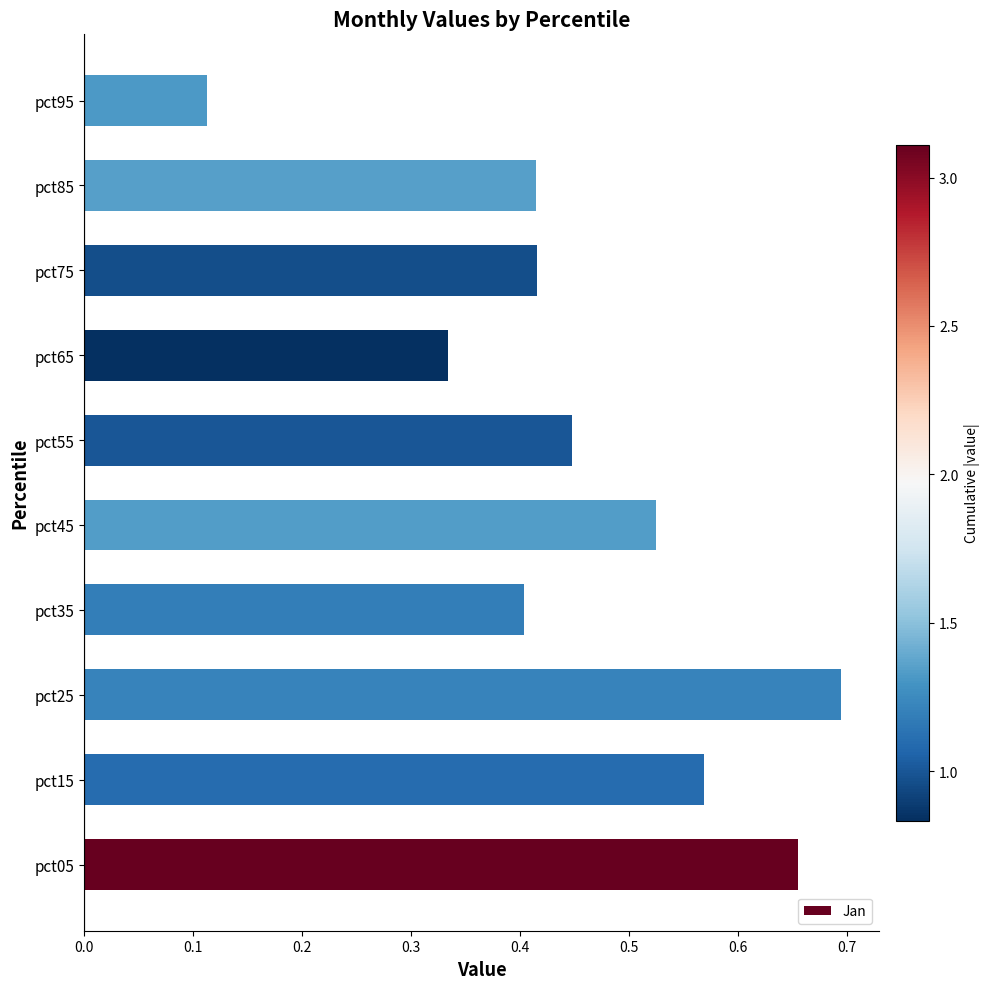

True or false: the data shows 0.9 at pct45.

False